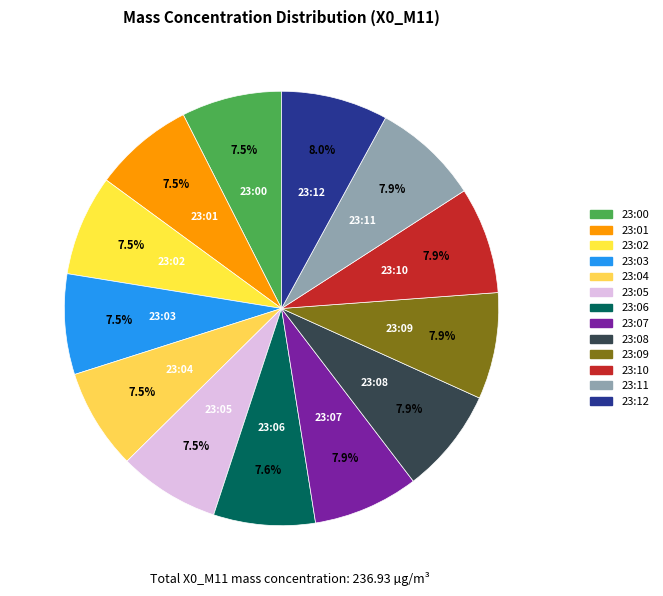

To the nearest percent, what is the combined percentage of 23:09 and 23:12?

16%